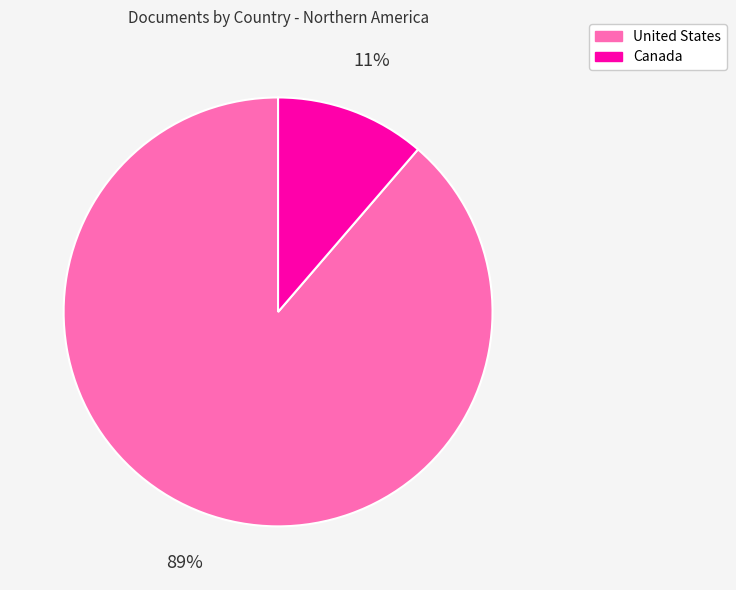

How many segments does this pie chart have?

2